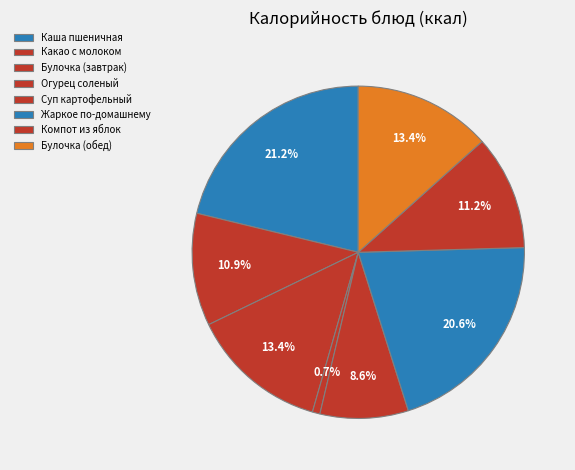

To the nearest percent, what is the difference between the Булочка (обед) and Компот из яблок slice percentages?

2%